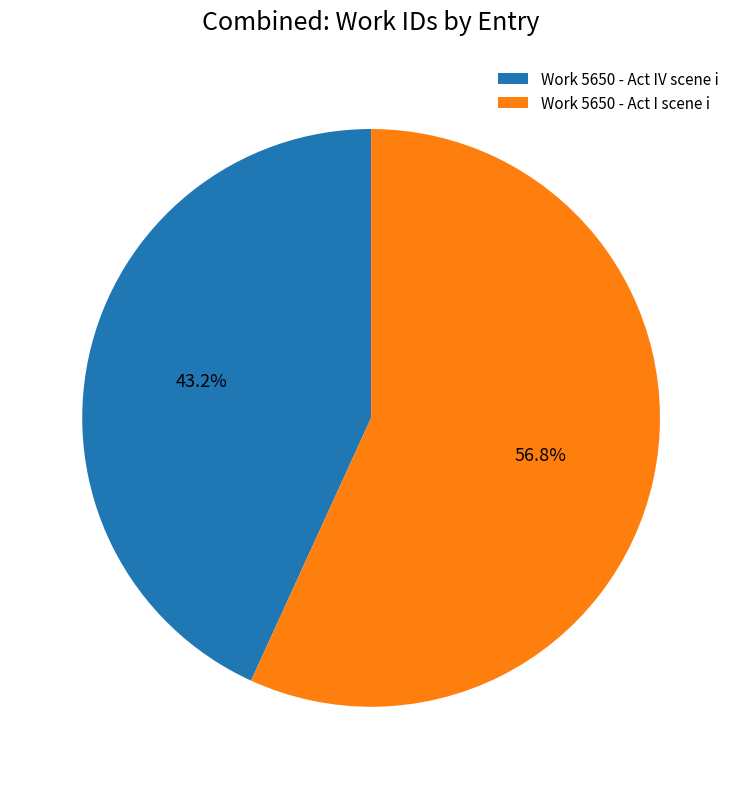

To the nearest percent, what is the combined percentage of Work 5650 - Act I scene i and Work 5650 - Act IV scene i?

100%